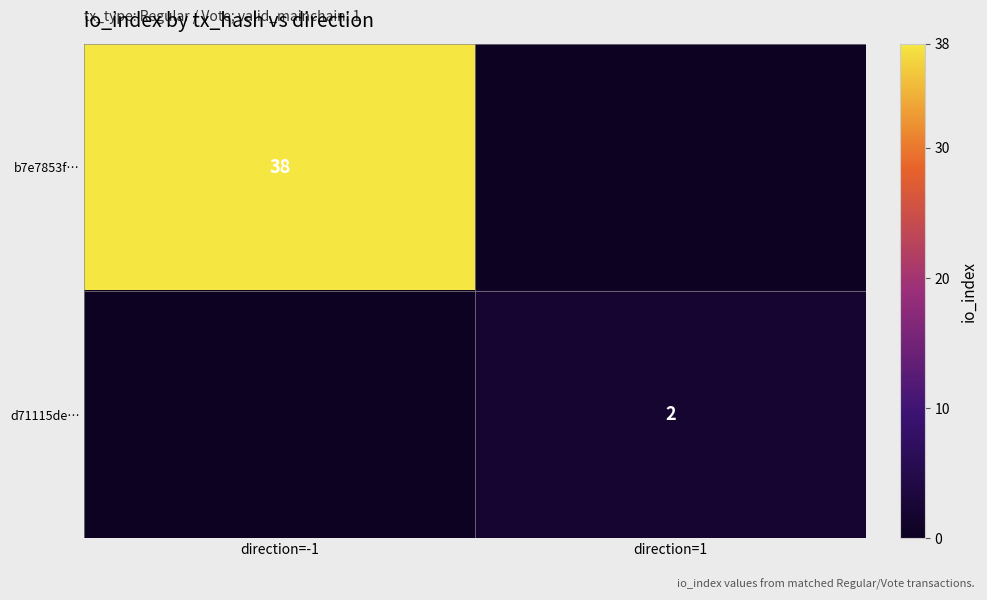

What is the spread (max minus min) of values at direction=-1?

38